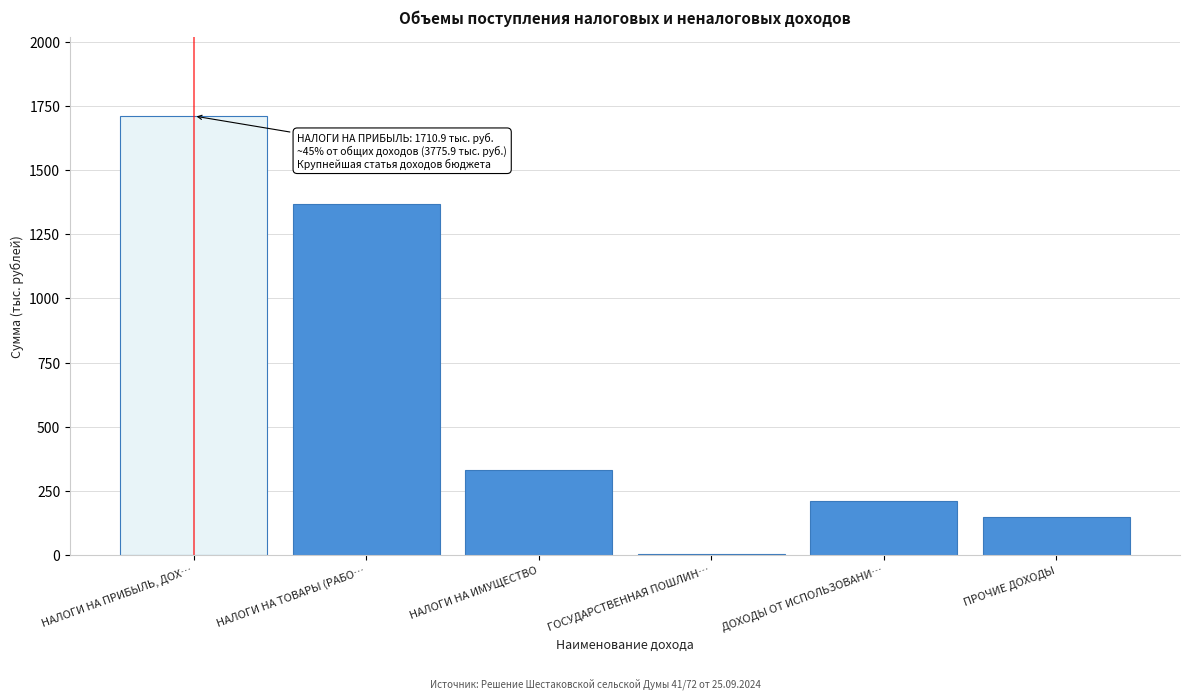

Reading left to right, transcribe all the data shown in this chart.

НАЛОГИ НА ПРИБЫЛЬ, ДОХ…=1710.9	НАЛОГИ НА ТОВАРЫ (РАБО…=1368.0	НАЛОГИ НА ИМУЩЕСТВО=333.0	ГОСУДАРСТВЕННАЯ ПОШЛИН…=3.0	ДОХОДЫ ОТ ИСПОЛЬЗОВАНИ…=211.0	ПРОЧИЕ ДОХОДЫ=150.0